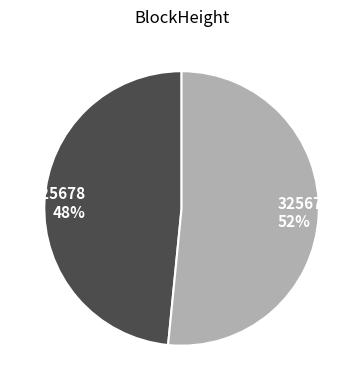

True or false: 325678 accounts for 1% of the total.

False